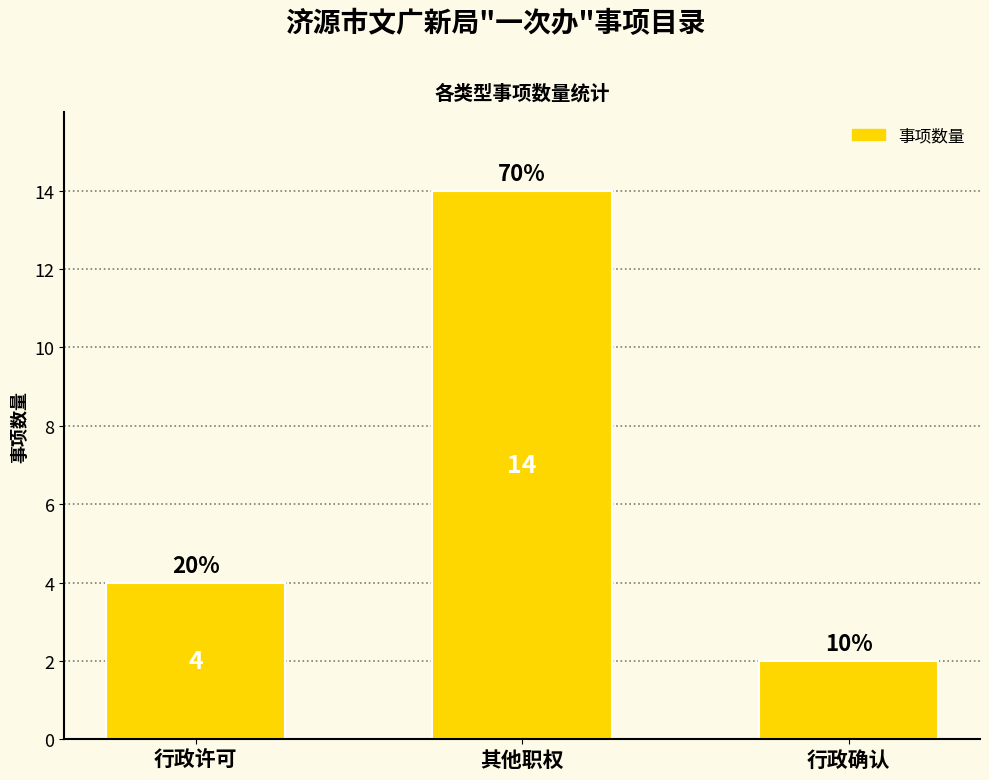

The value at 行政确认 is 2. True or false?

True